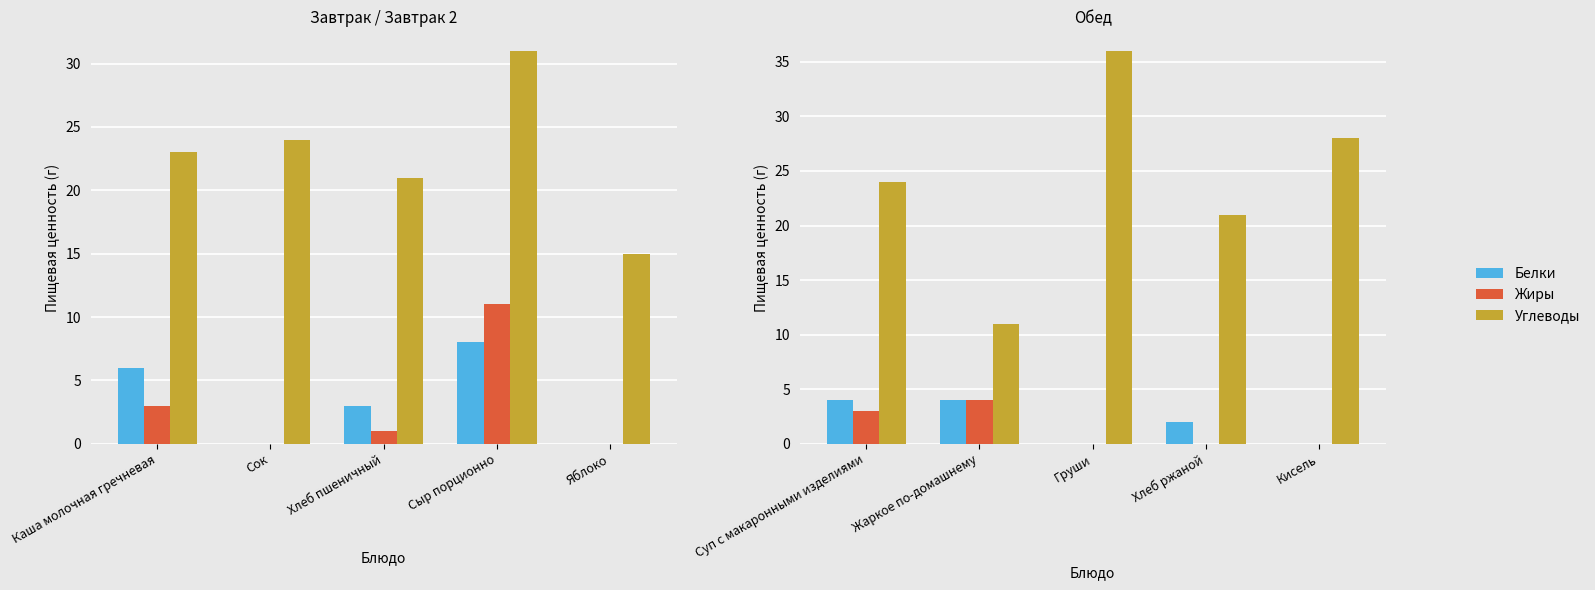

Rank the series at Суп с макаронными изделиями from highest to lowest value.

Углеводы, Белки, Жиры